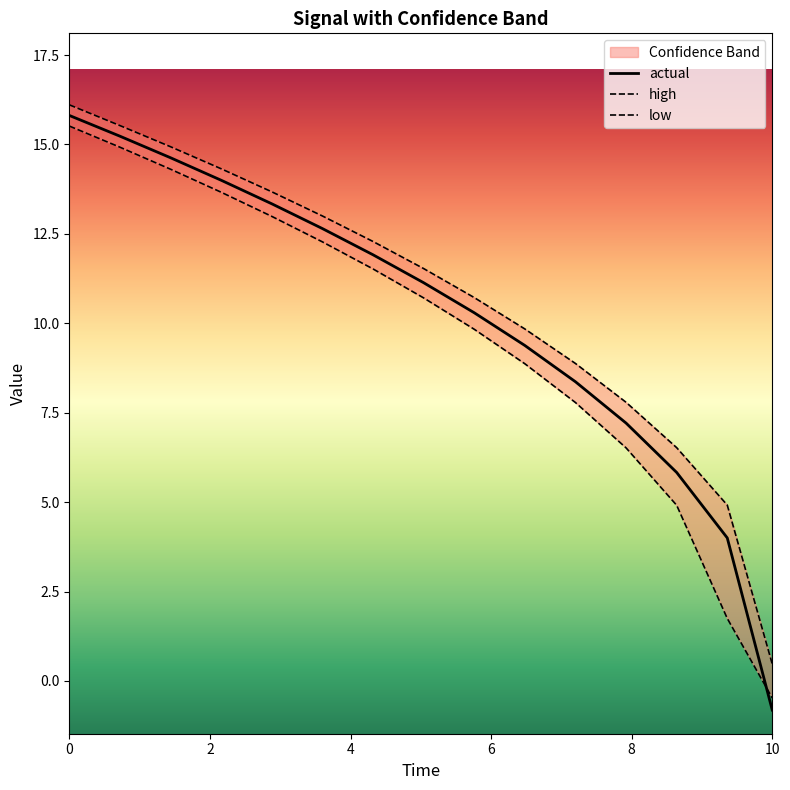

True or false: high and low cross at least once.

False